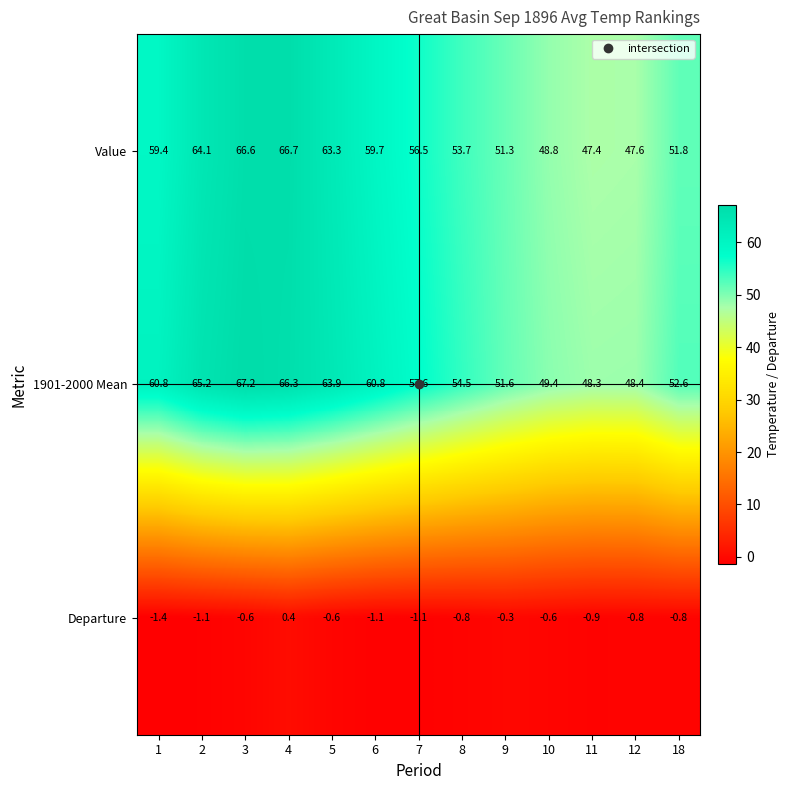

At which category is the sum across all series the highest?

4